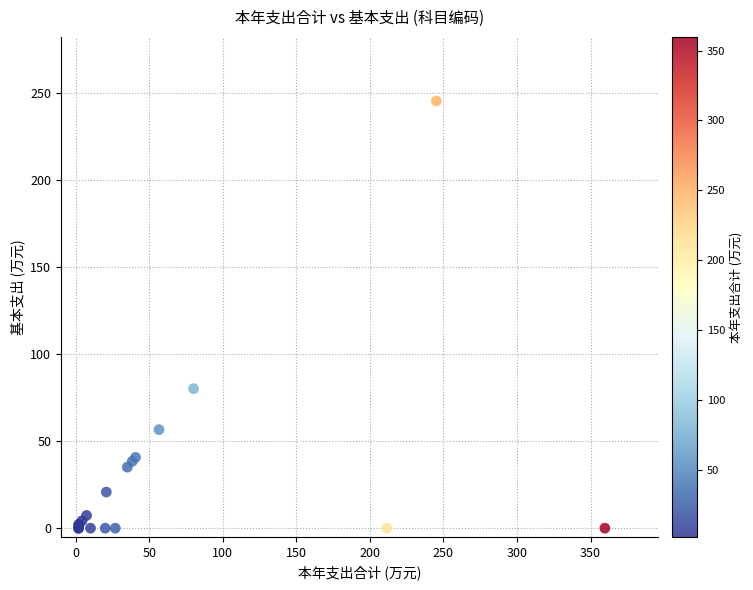

What Y value in the scatter plot is closest to 122?

80.1